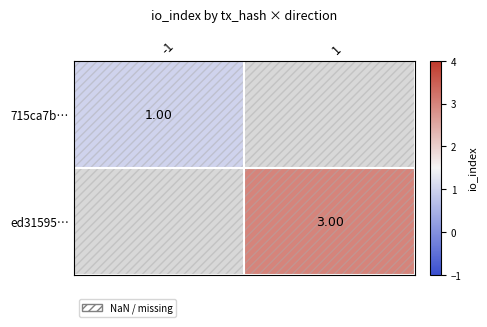

What value does the ed31595… series have at 1?

3.0